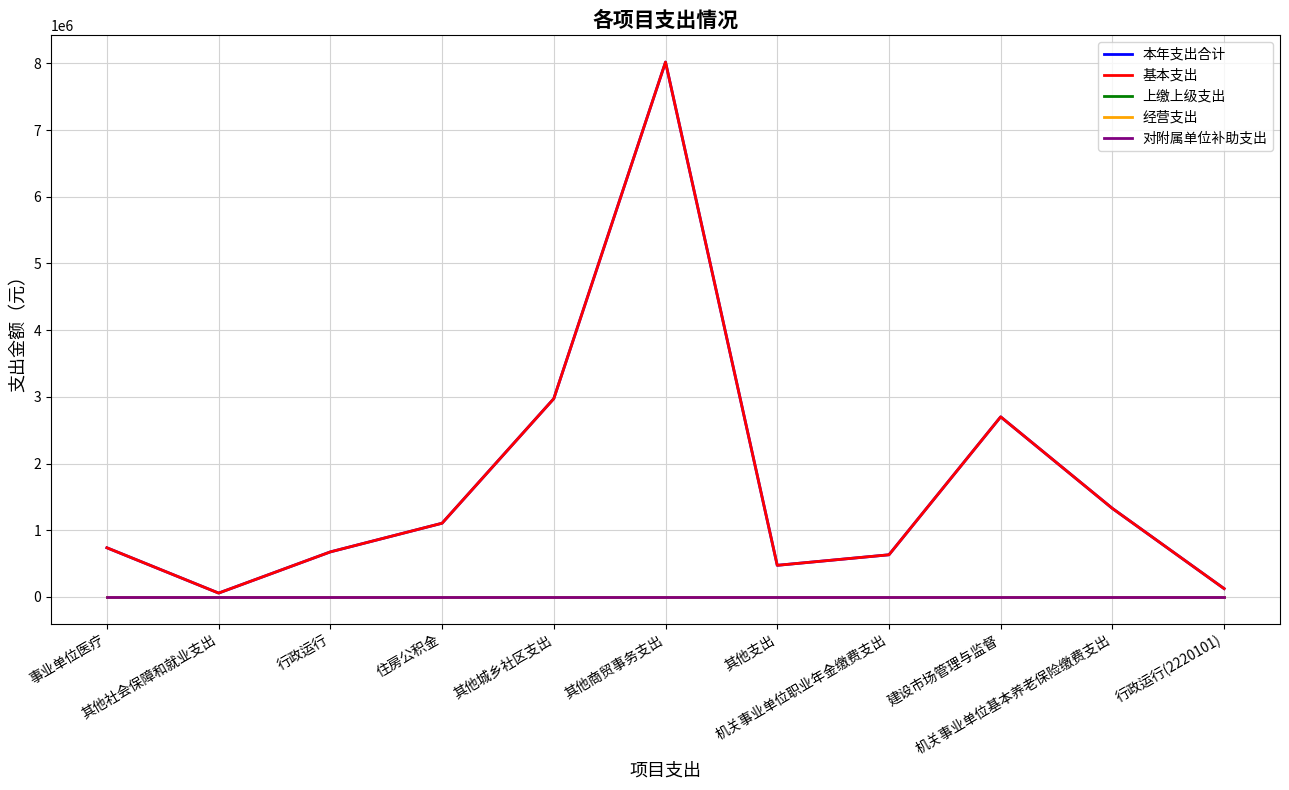

What position from the right is 机关事业单位职业年金缴费支出?

4